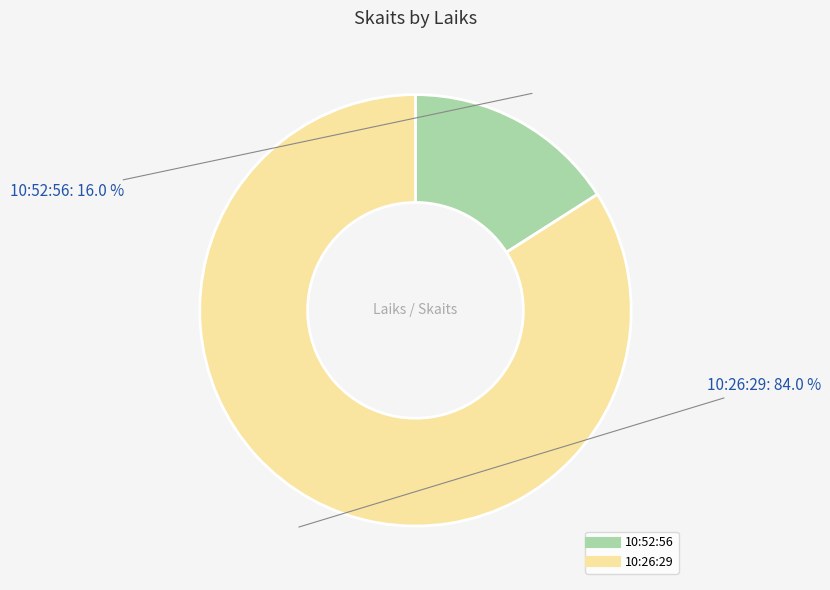

Does 10:52:56 represent more than half of the total?

No